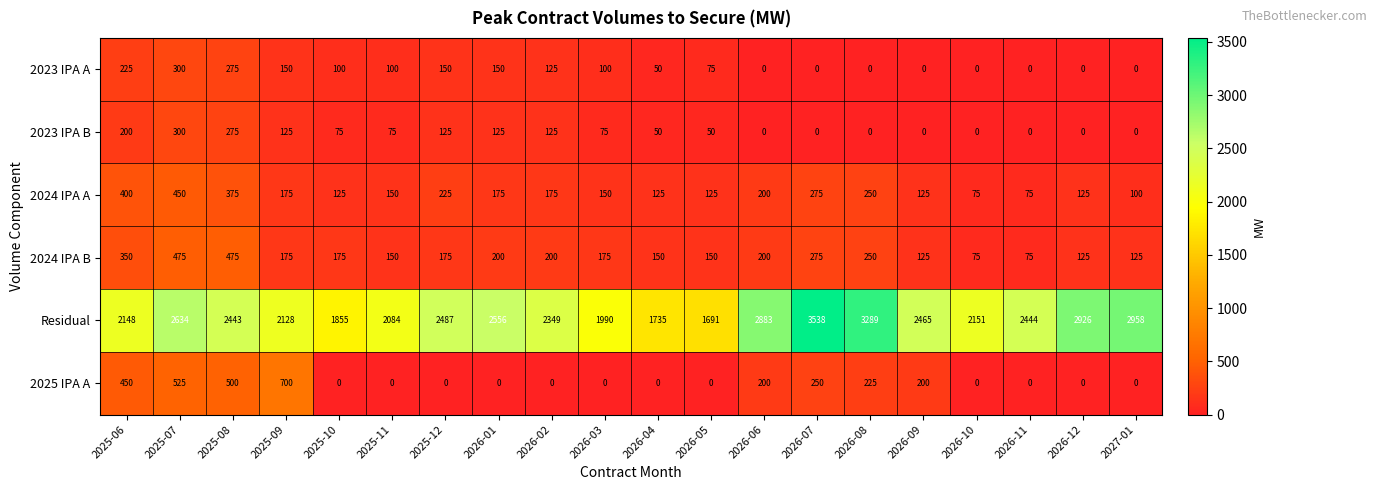

What is the difference between the maximum and minimum values in the Residual series?

1847